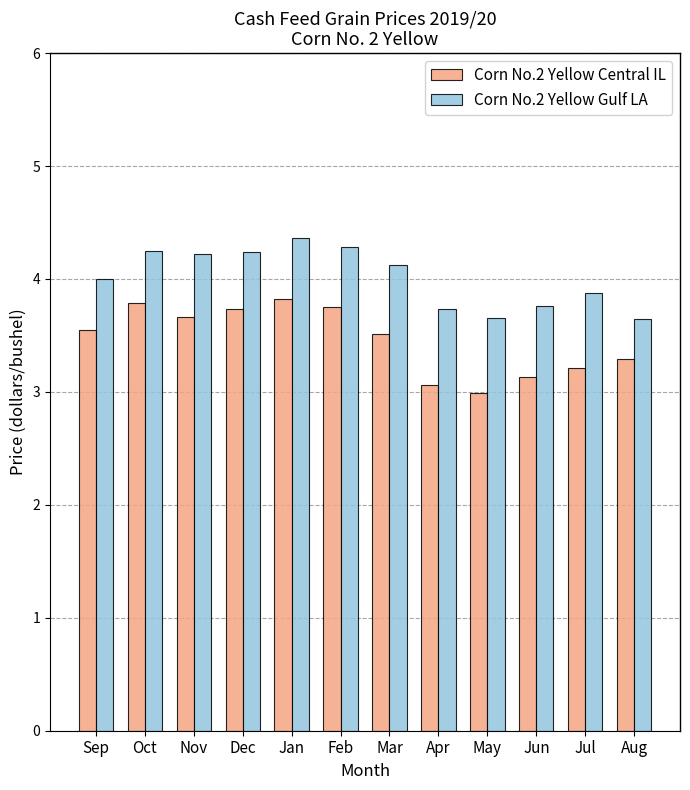

At which category is the sum across all series the highest?

Jan